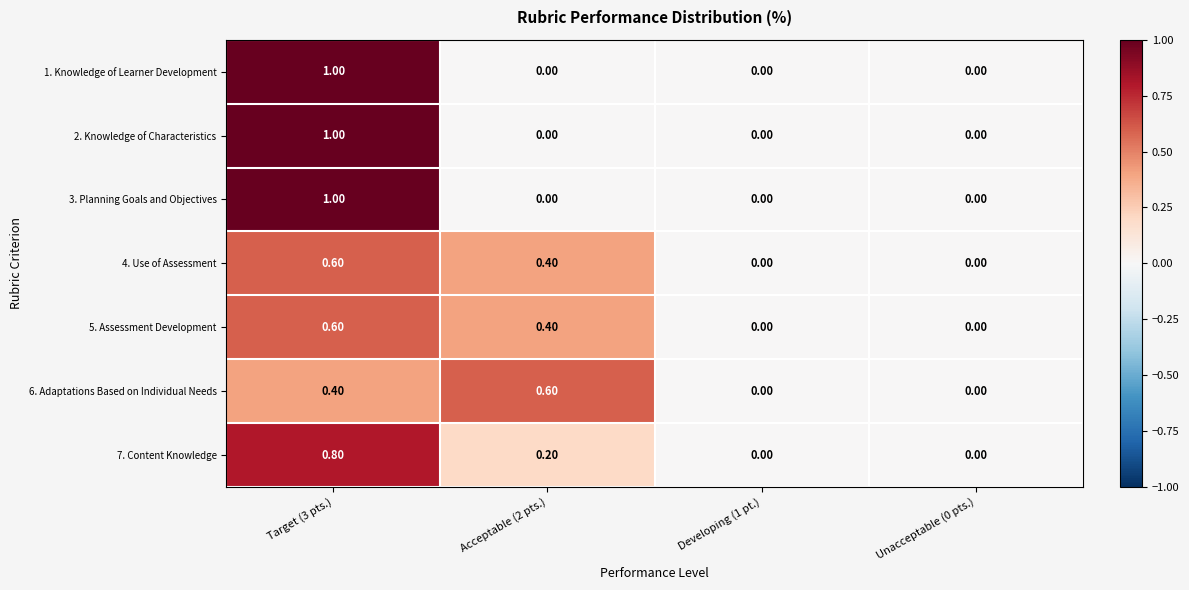

What is the total value across all series at Acceptable (2 pts.)?

1.6